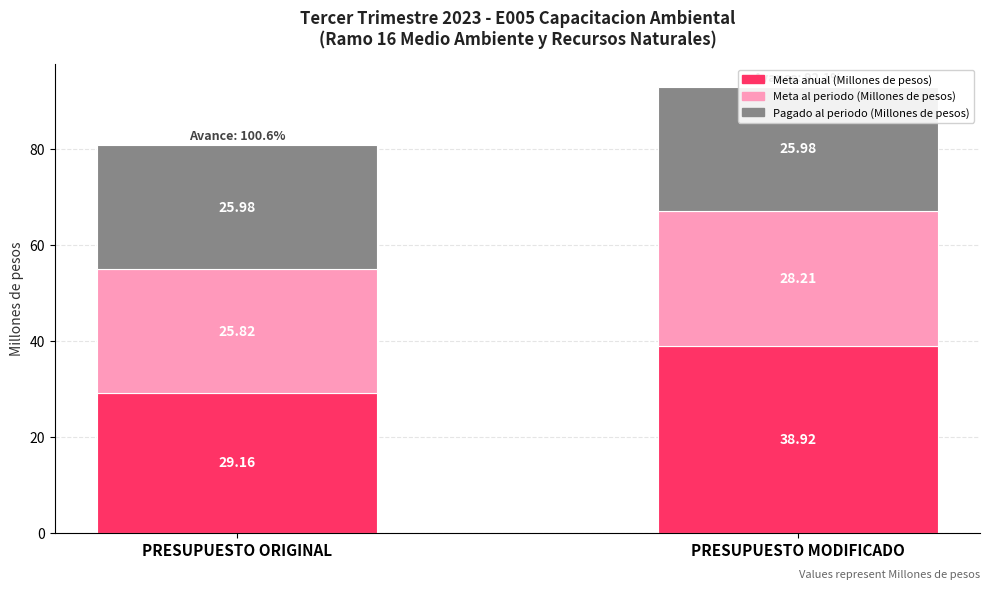

What is the value of the Meta al periodo (Millones de pesos) bar at the 1st from the left?

25.8